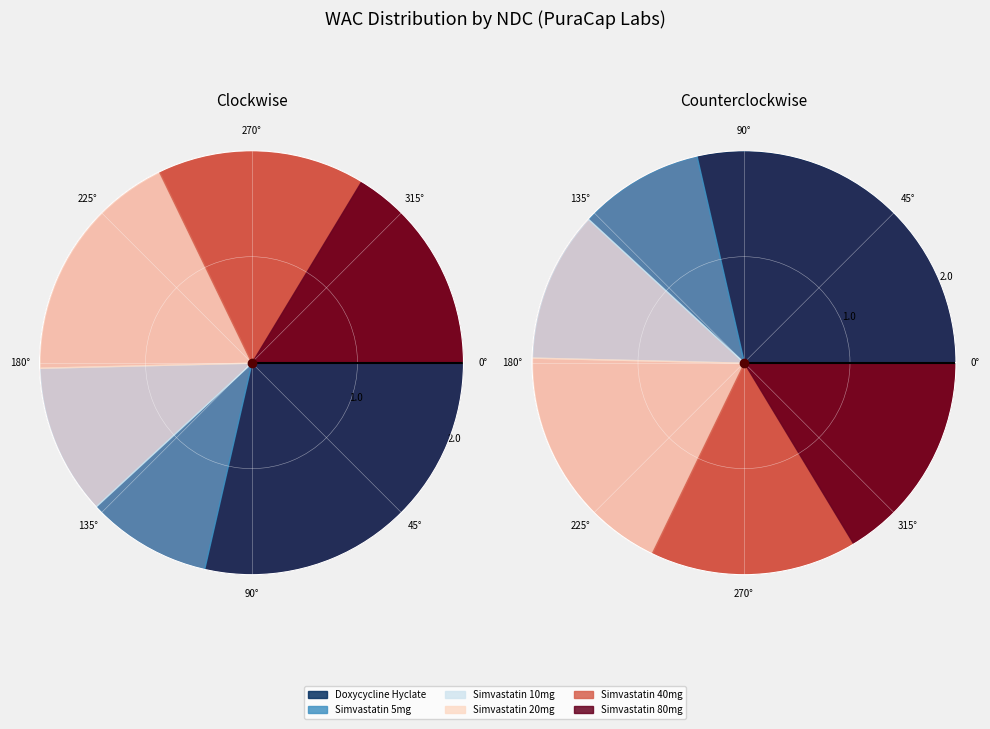

To the nearest percent, what percentage of the pie is 24658-504-90?

16%